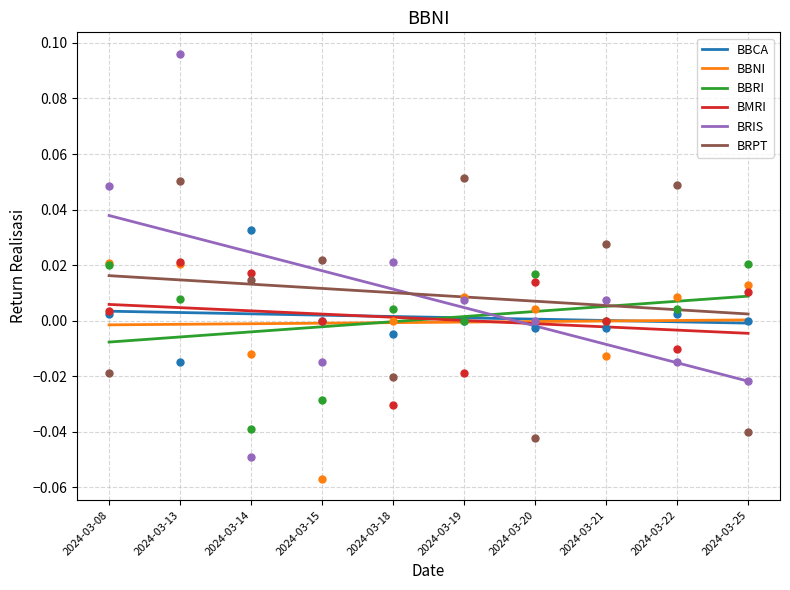

True or false: BRPT has a value of 0.0 at 2024-03-14.

True